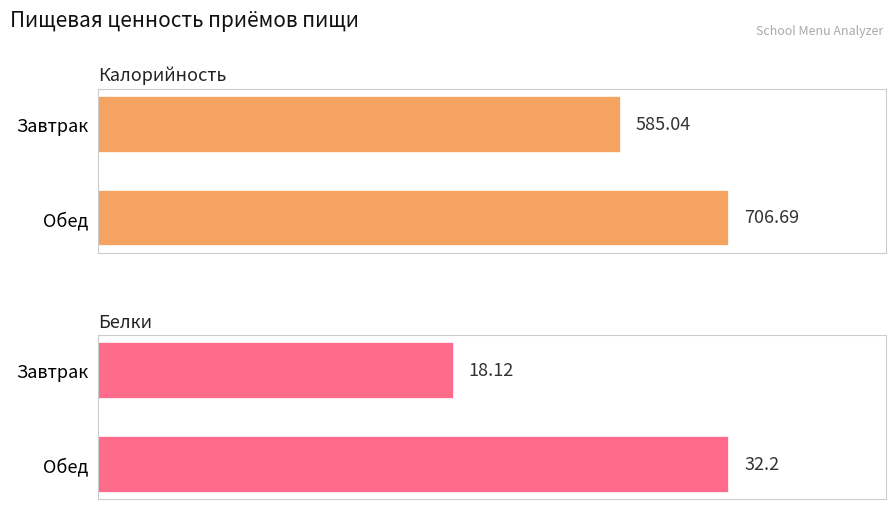

List the series in order of their peak value, highest first.

Калорийность, Белки